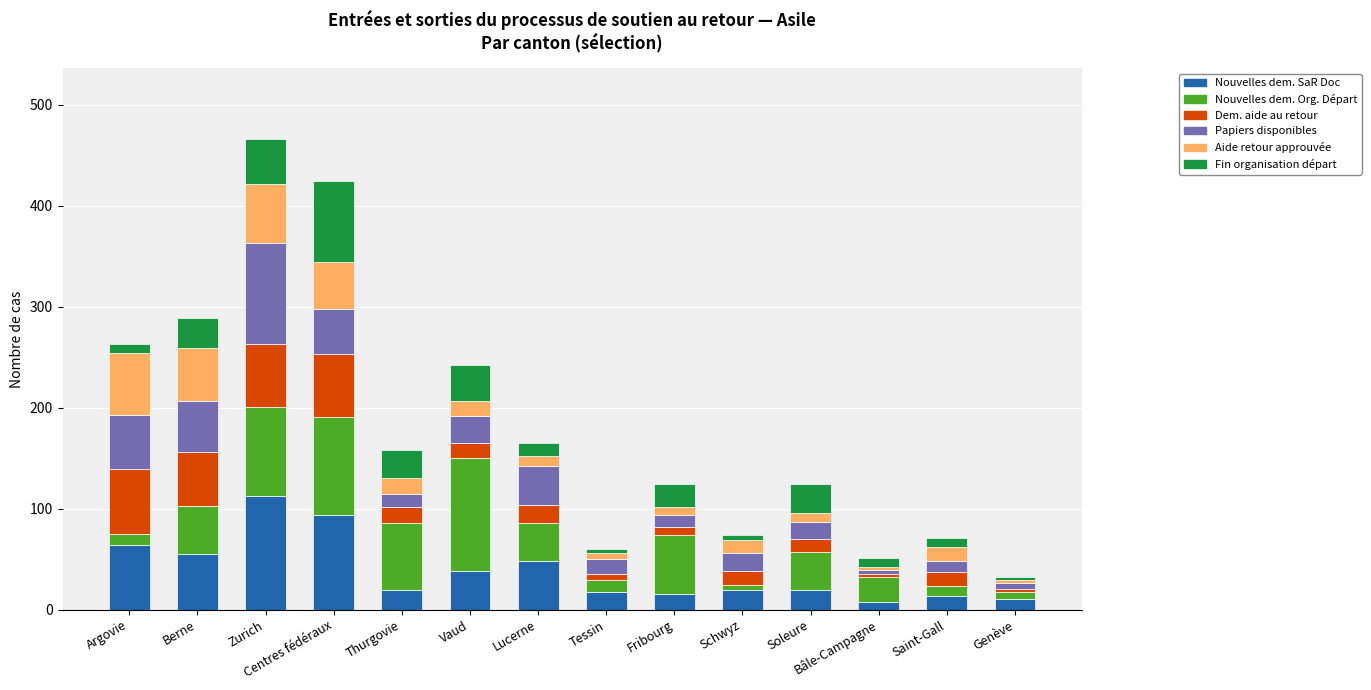

What is the total value across all series at Centres fédéraux?

424